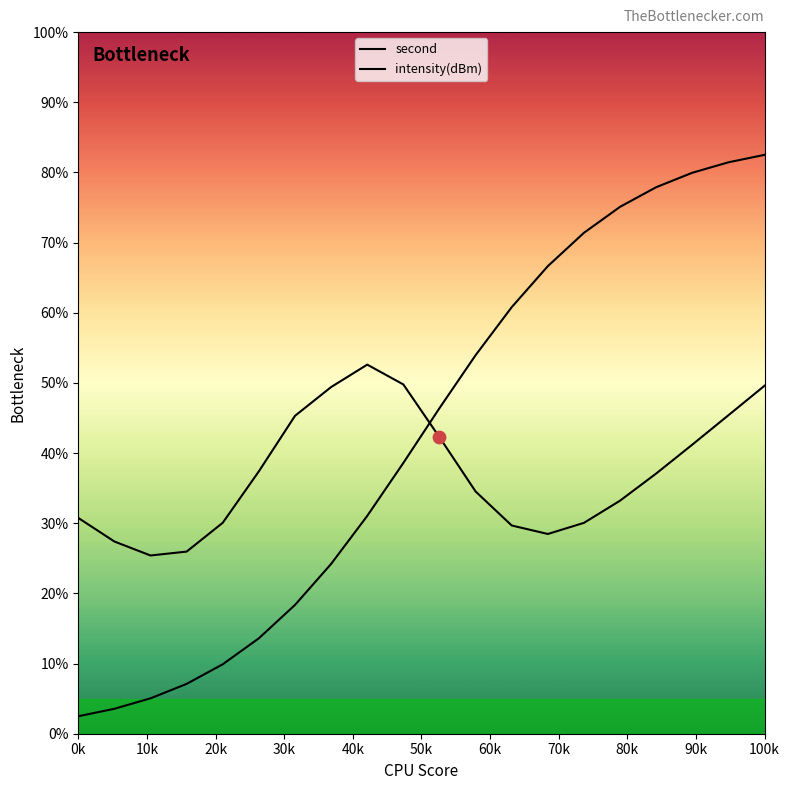

Which series has the largest total across all categories?

intensity(dBm)